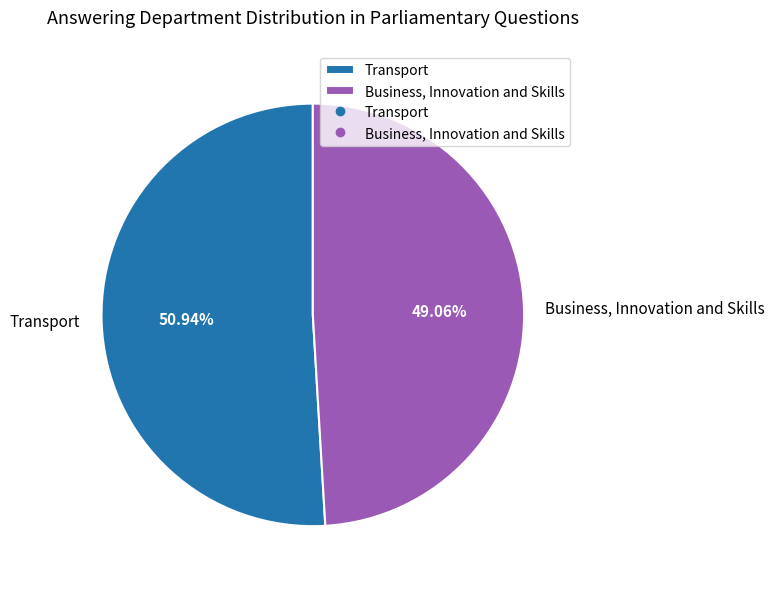

Between Business, Innovation and Skills and Transport, which is larger?

Transport